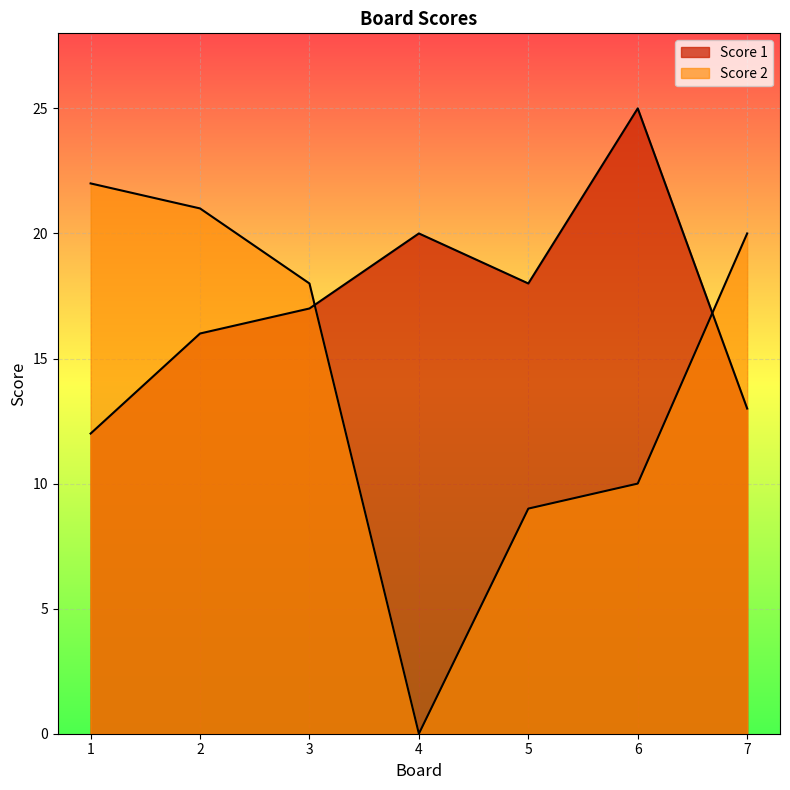

Which series has the largest range (max minus min)?

Score 2